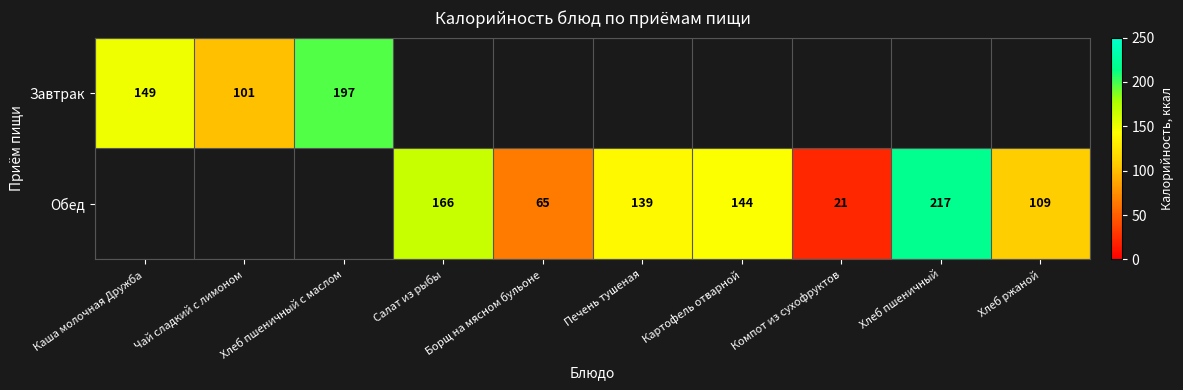

The value of Обед at Хлеб ржаной is 109. True or false?

True